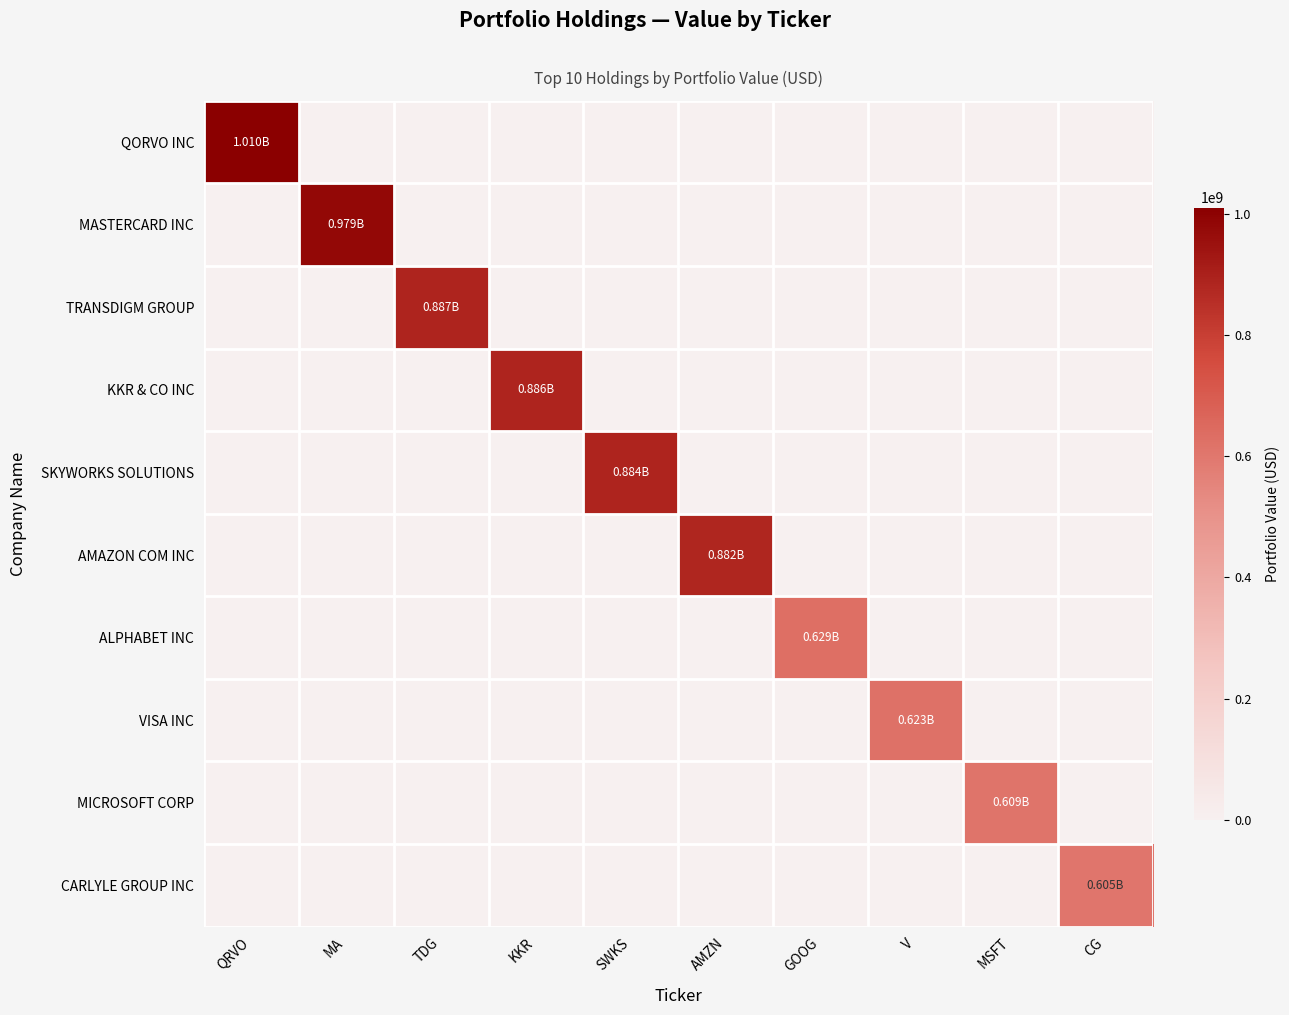

Reading left to right, what are all the values shown in this chart?

QORVO INC: QRVO=1009913000	MA=0	TDG=0	KKR=0	SWKS=0	AMZN=0	GOOG=0	V=0	MSFT=0	CG=0
MASTERCARD INC: QRVO=0	MA=979196000	TDG=0	KKR=0	SWKS=0	AMZN=0	GOOG=0	V=0	MSFT=0	CG=0
TRANSDIGM GROUP: QRVO=0	MA=0	TDG=886780000	KKR=0	SWKS=0	AMZN=0	GOOG=0	V=0	MSFT=0	CG=0
KKR & CO INC: QRVO=0	MA=0	TDG=0	KKR=885616000	SWKS=0	AMZN=0	GOOG=0	V=0	MSFT=0	CG=0
SKYWORKS SOLUTIONS: QRVO=0	MA=0	TDG=0	KKR=0	SWKS=883922000	AMZN=0	GOOG=0	V=0	MSFT=0	CG=0
AMAZON COM INC: QRVO=0	MA=0	TDG=0	KKR=0	SWKS=0	AMZN=881739000	GOOG=0	V=0	MSFT=0	CG=0
ALPHABET INC: QRVO=0	MA=0	TDG=0	KKR=0	SWKS=0	AMZN=0	GOOG=628808000	V=0	MSFT=0	CG=0
VISA INC: QRVO=0	MA=0	TDG=0	KKR=0	SWKS=0	AMZN=0	GOOG=0	V=623288000	MSFT=0	CG=0
MICROSOFT CORP: QRVO=0	MA=0	TDG=0	KKR=0	SWKS=0	AMZN=0	GOOG=0	V=0	MSFT=609219000	CG=0
CARLYLE GROUP INC: QRVO=0	MA=0	TDG=0	KKR=0	SWKS=0	AMZN=0	GOOG=0	V=0	MSFT=0	CG=605149000